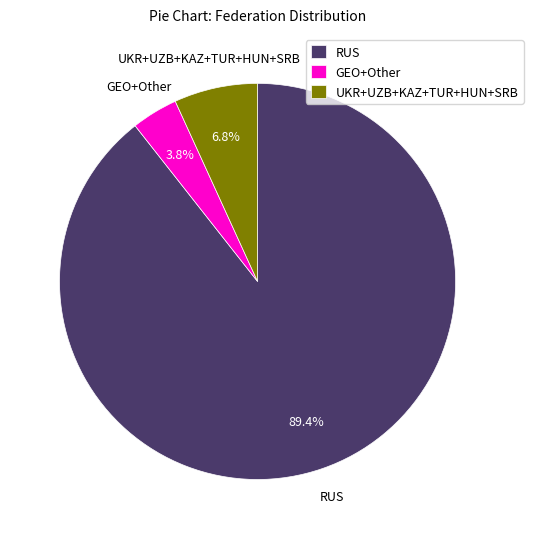

Which category has the biggest portion of the pie?

RUS